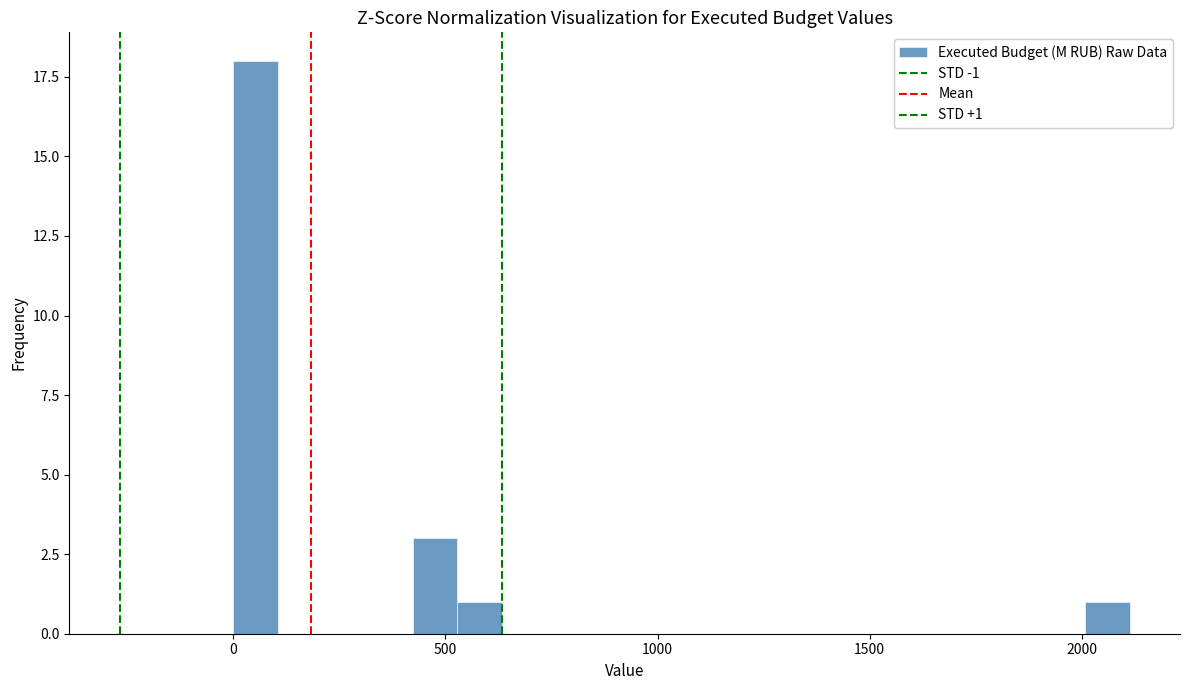

Read against the x-axis, roughly where is the centre of the tallest bar?

50